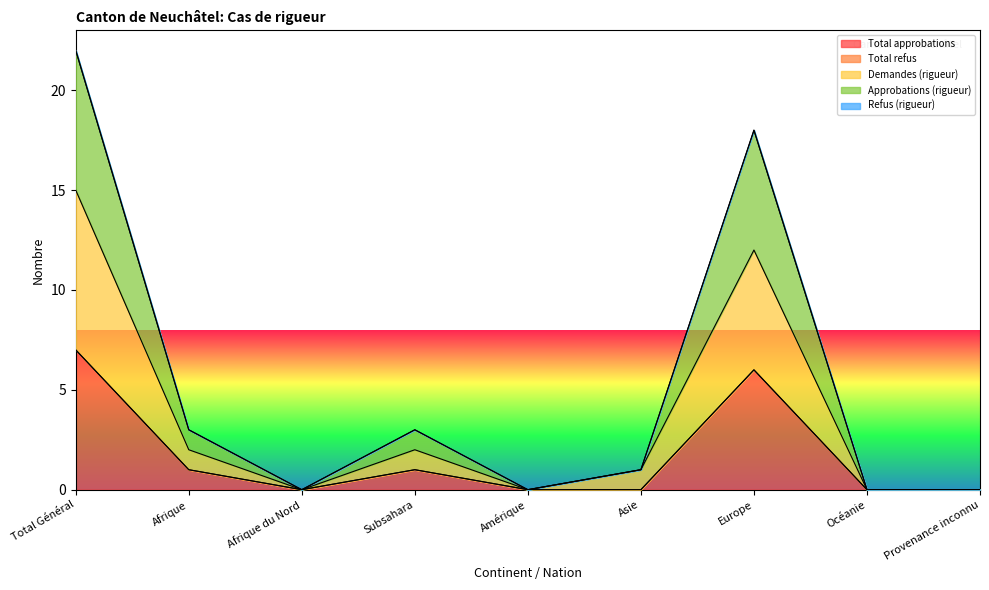

At which category does Approbations (rigueur) reach its first local peak?

Subsahara